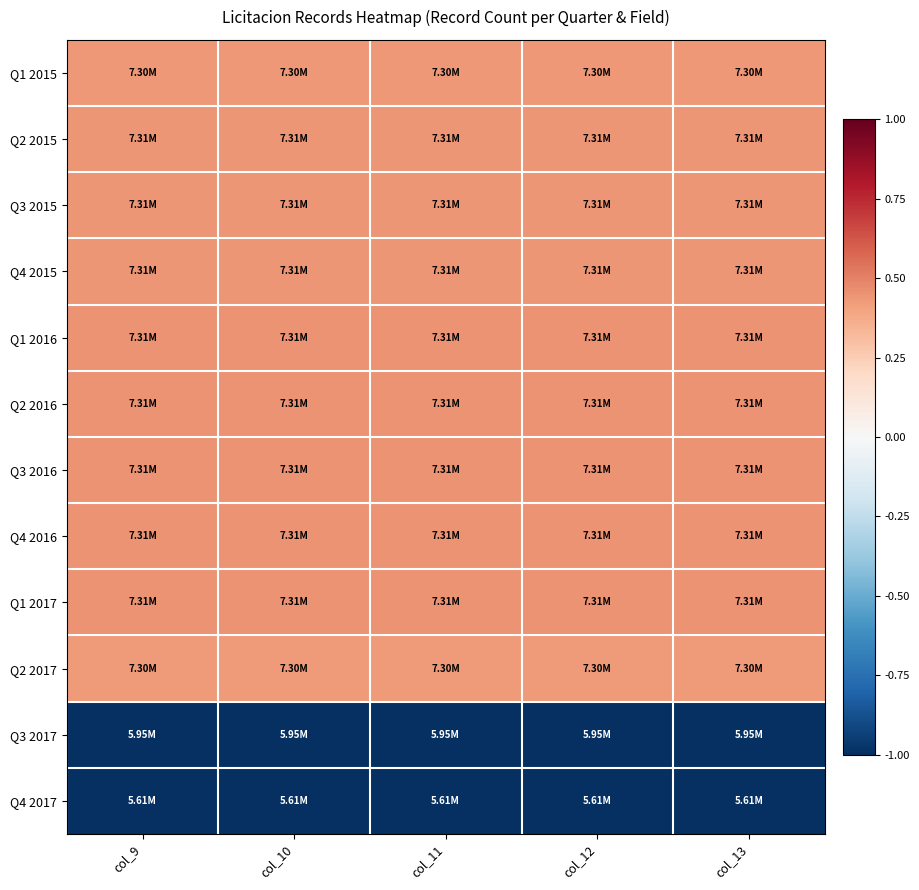

Reading left to right, extract all data points from this chart.

Q1 2015: col_9=0.4	col_10=0.4	col_11=0.4	col_12=0.4	col_13=0.4
Q2 2015: col_9=0.4	col_10=0.4	col_11=0.4	col_12=0.4	col_13=0.4
Q3 2015: col_9=0.4	col_10=0.4	col_11=0.4	col_12=0.4	col_13=0.4
Q4 2015: col_9=0.4	col_10=0.4	col_11=0.4	col_12=0.4	col_13=0.4
Q1 2016: col_9=0.5	col_10=0.5	col_11=0.5	col_12=0.5	col_13=0.5
Q2 2016: col_9=0.4	col_10=0.4	col_11=0.4	col_12=0.4	col_13=0.4
Q3 2016: col_9=0.4	col_10=0.4	col_11=0.4	col_12=0.4	col_13=0.4
Q4 2016: col_9=0.4	col_10=0.4	col_11=0.4	col_12=0.4	col_13=0.4
Q1 2017: col_9=0.5	col_10=0.5	col_11=0.5	col_12=0.5	col_13=0.5
Q2 2017: col_9=0.4	col_10=0.4	col_11=0.4	col_12=0.4	col_13=0.4
Q3 2017: col_9=-1.9	col_10=-1.9	col_11=-1.9	col_12=-1.9	col_13=-1.9
Q4 2017: col_9=-2.5	col_10=-2.5	col_11=-2.5	col_12=-2.5	col_13=-2.5